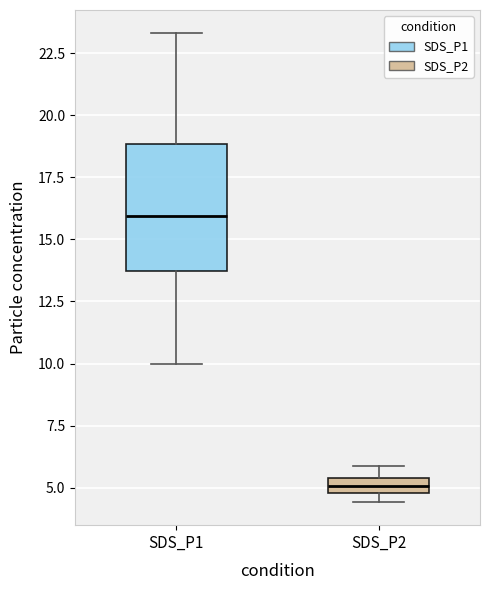

Comparing the boxes themselves (not the whiskers), which one is the tallest?

SDS_P1